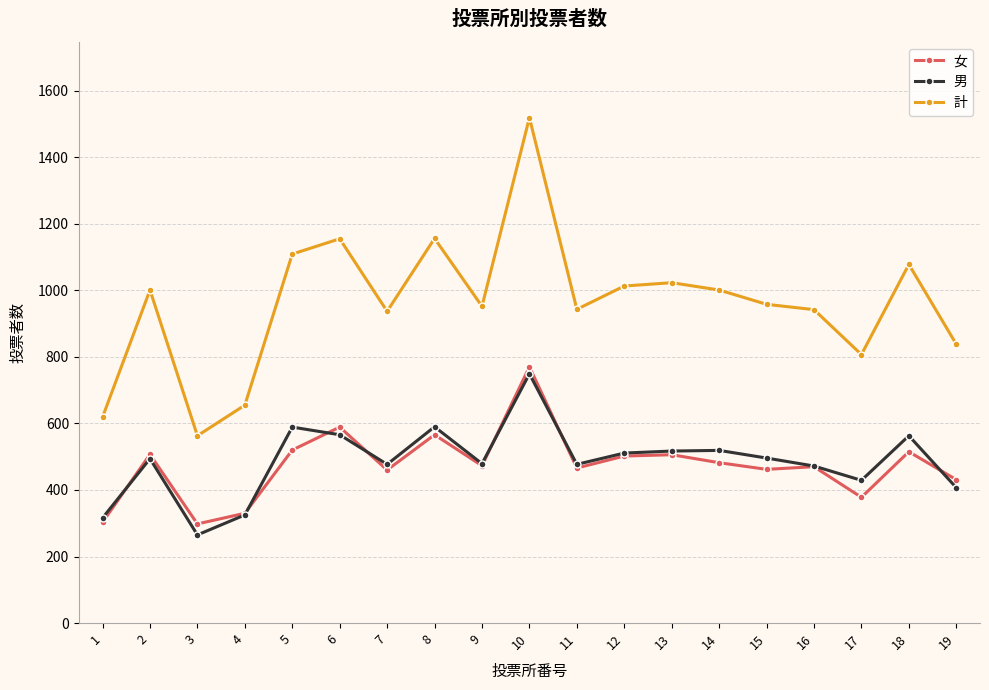

The 計 series shows 1155 at 6. True or false?

True